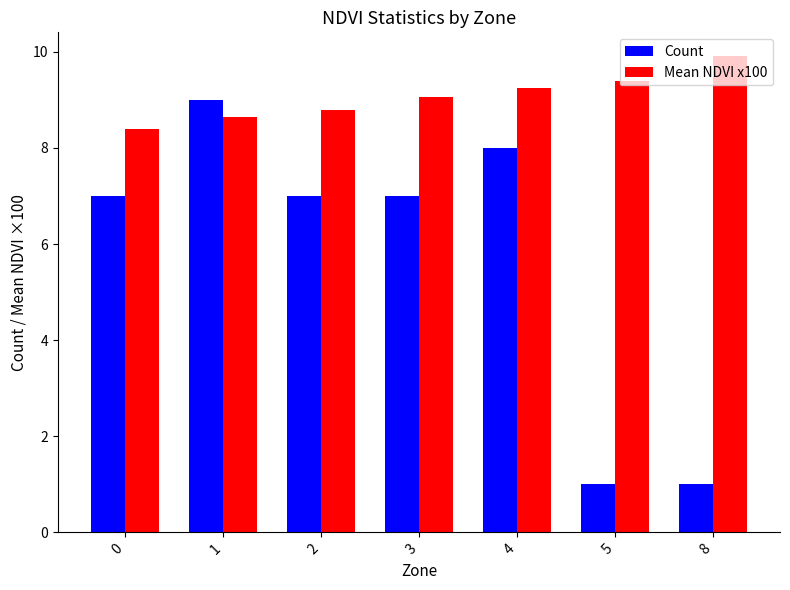

What is the difference between the highest and lowest values at 2?

1.8